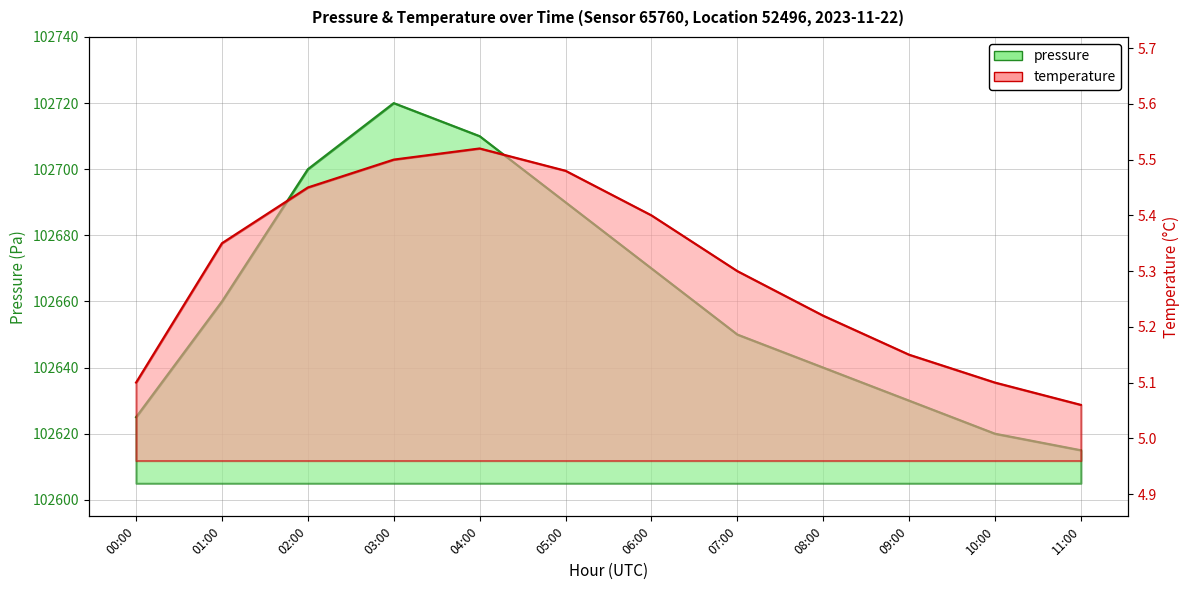

At which category does temperature reach its first local peak?

04:00